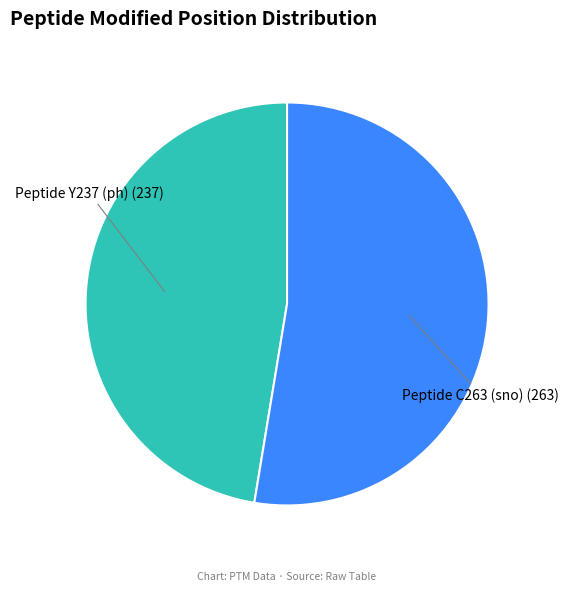

Do Peptide C263 (sno) and Peptide Y237 (ph) together represent more than half of the pie?

Yes